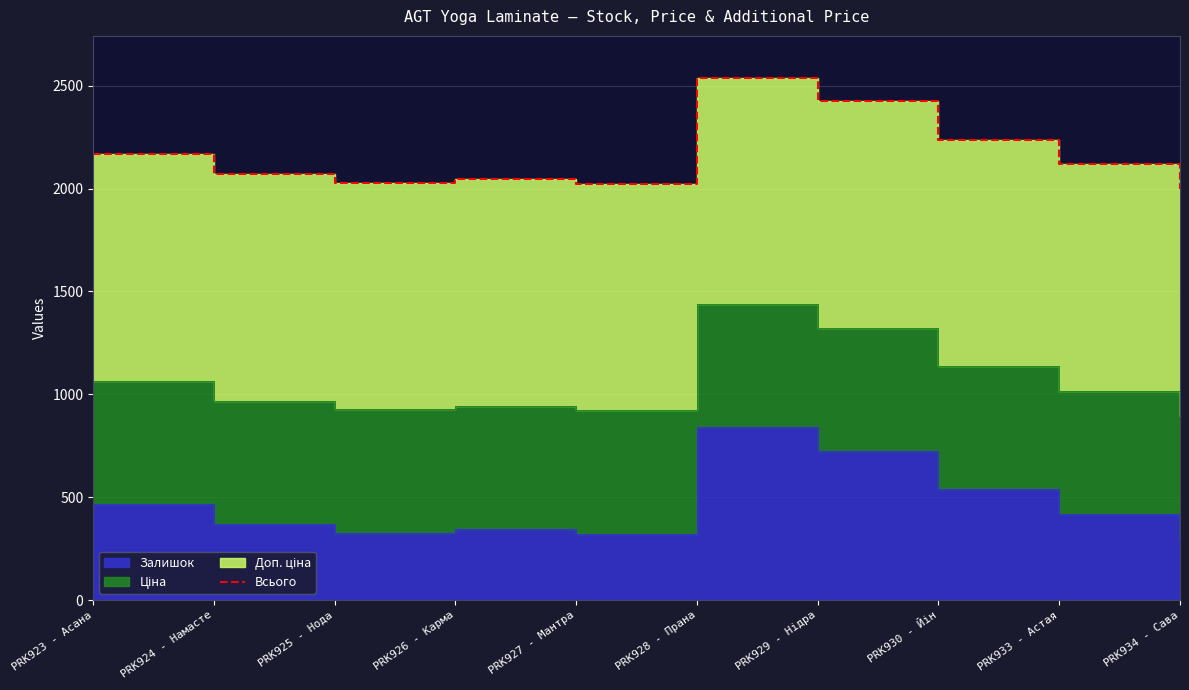

The value at PRK927 - Мантра is 1023.3. True or false?

False